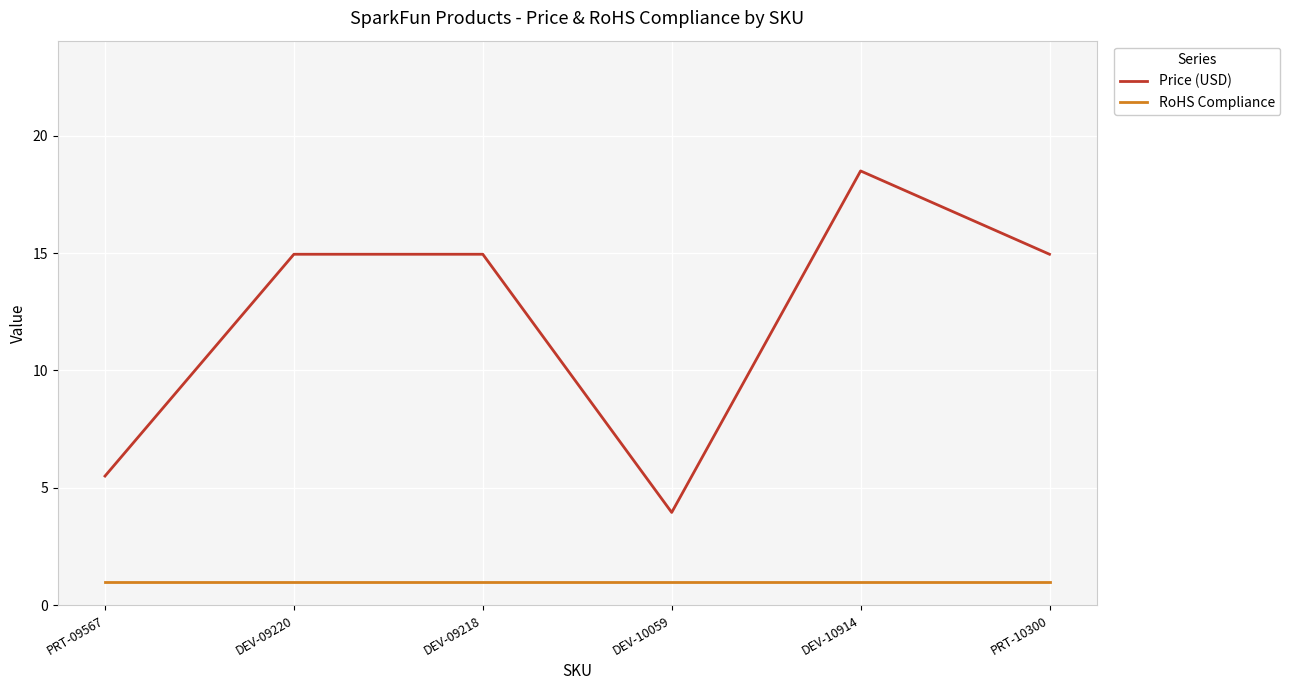

Which series has the widest spread of values?

Price (USD)